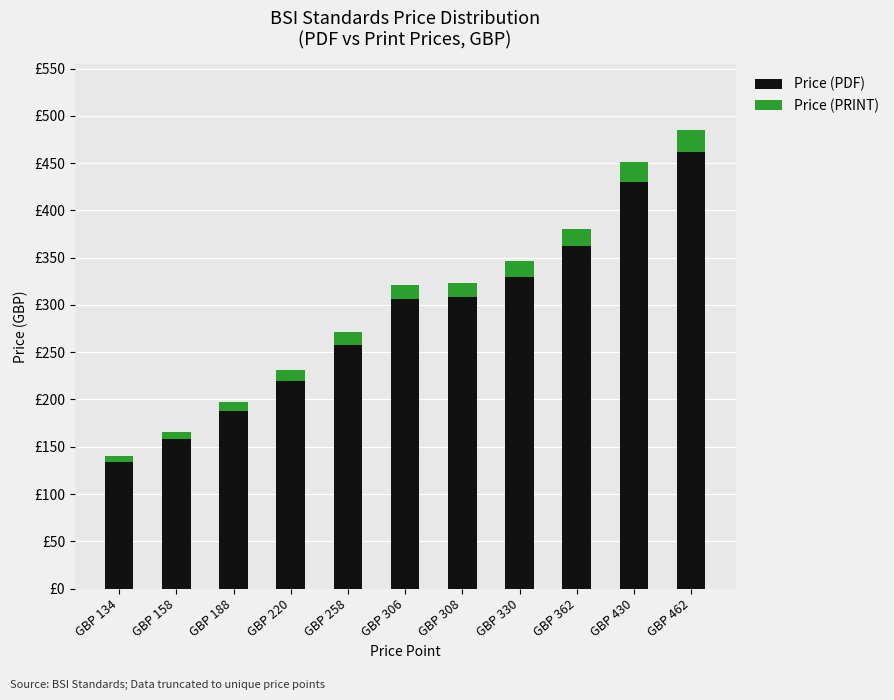

At which label is Price (PDF) closest to 298?

GBP 306